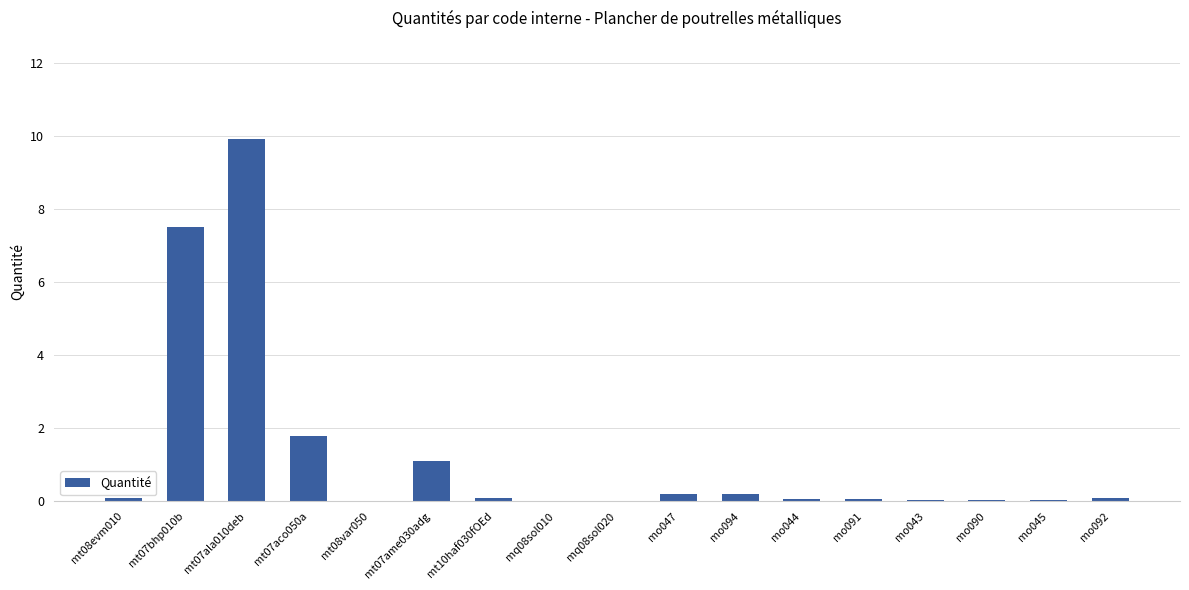

What is the sum of all values?

21.3